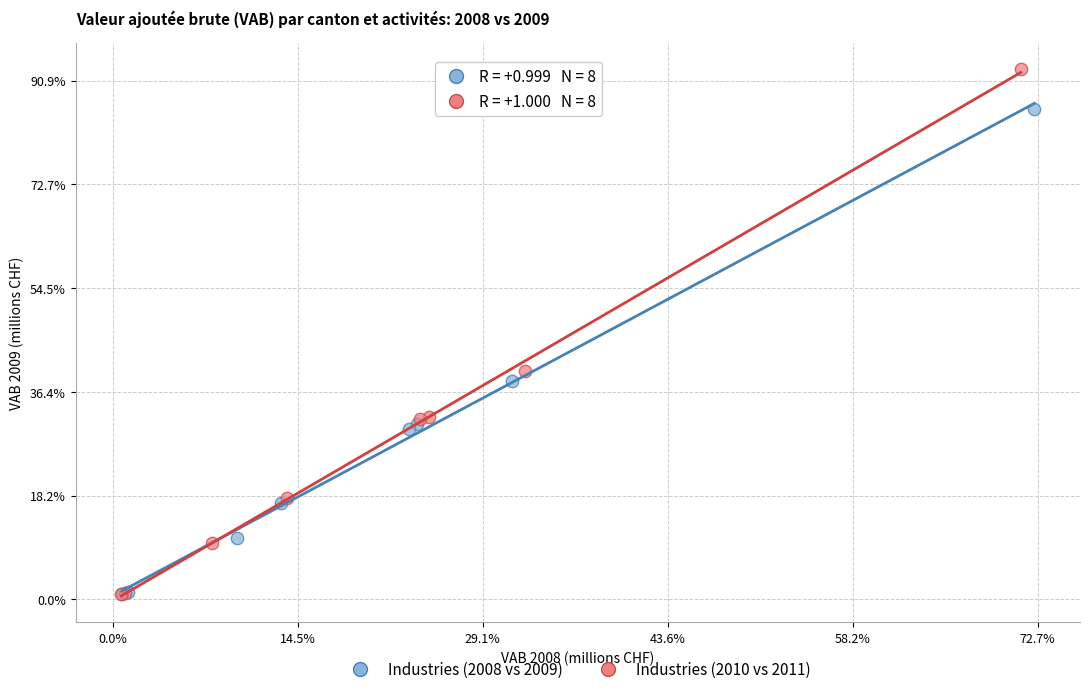

Which series reaches the maximum Y coordinate?

Industries (2010 vs 2011)